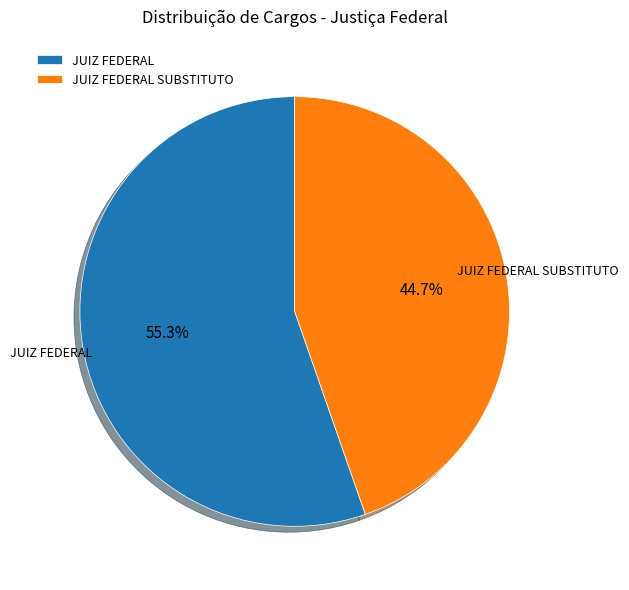

What is the ratio of the value at JUIZ FEDERAL to the value at JUIZ FEDERAL SUBSTITUTO?

1.2